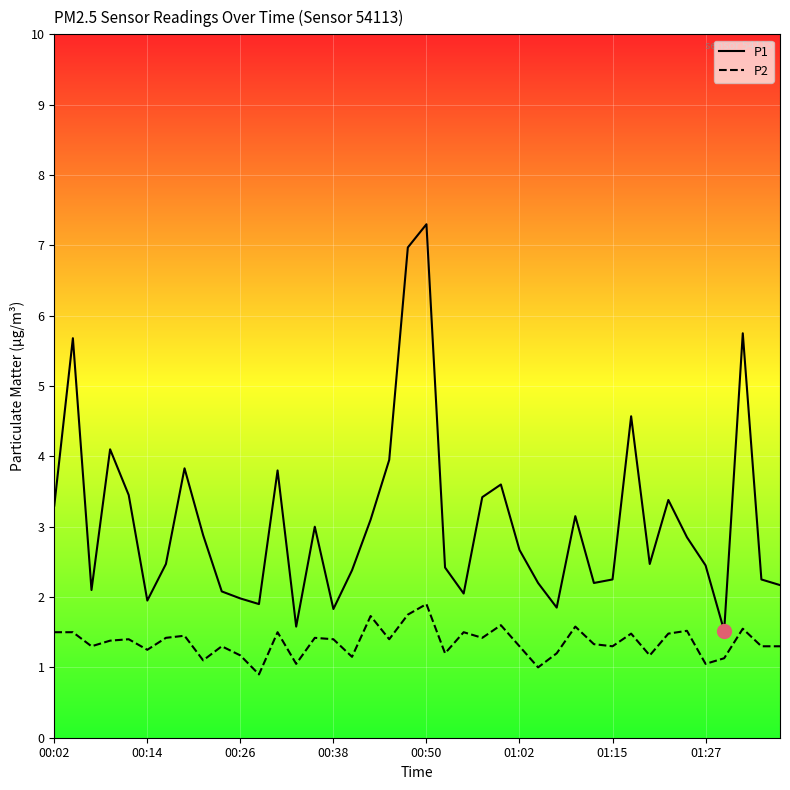

True or false: P2 and P1 cross at least once.

False